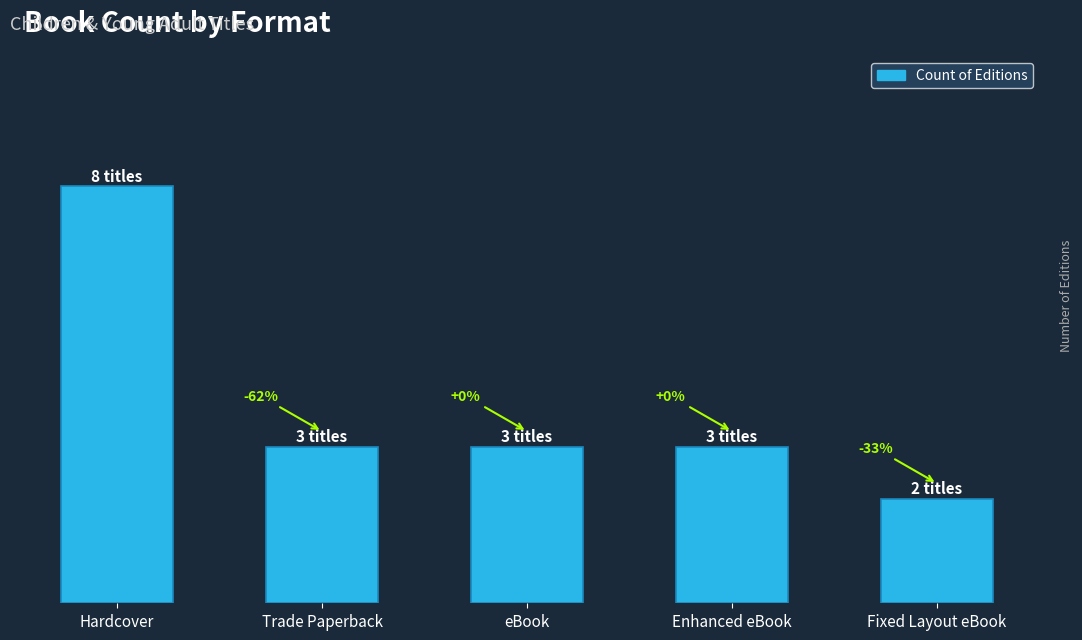

Count the values in the range 3 to 4.

3